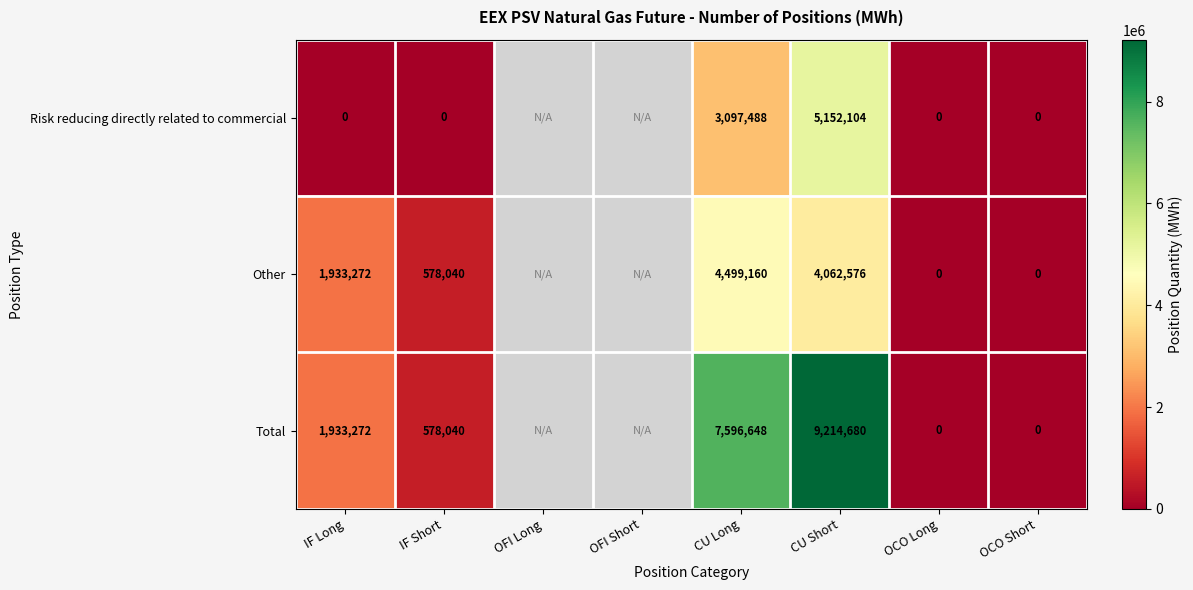

At how many categories does at least one series exceed 7714188?

1